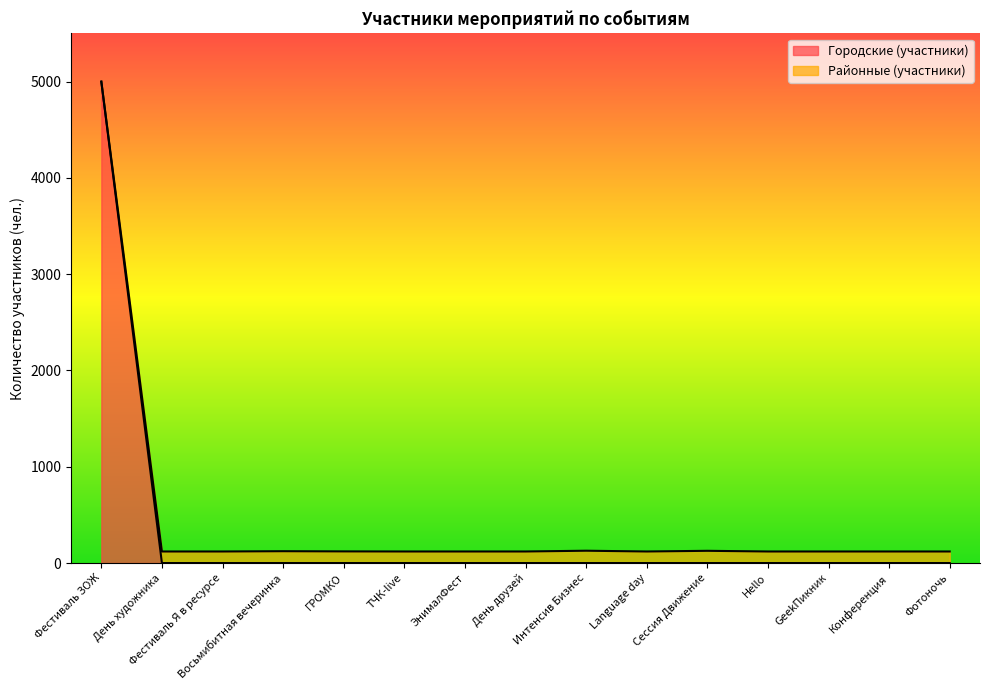

How many positive values does the Городские (участники) series have?

1